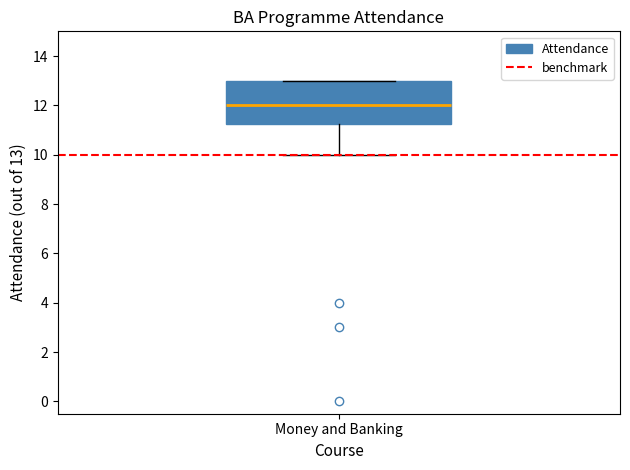

Transcribe this box plot: give where the median line is, the range the box spans, and where the two whiskers end, as read against the y-axis. The values are not printed on the chart, so give them approximately, as read against the axis.

median 12.0, box 11.2 to 13.0, whiskers 10.0 to 13.0